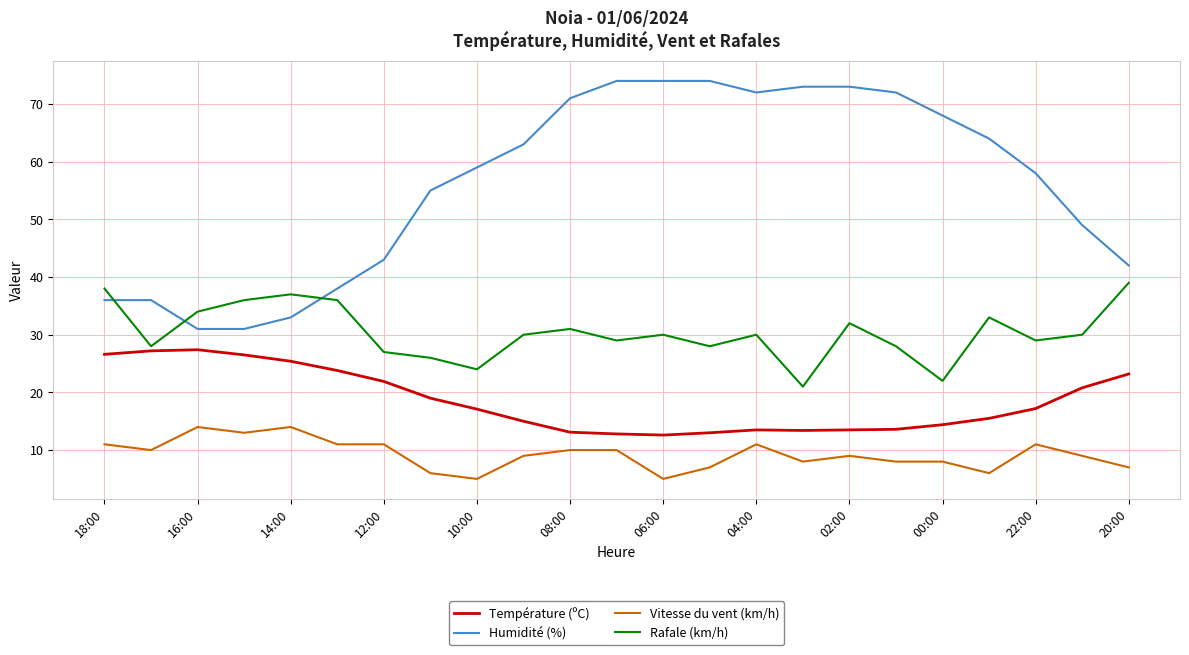

Which series has the largest range (max minus min)?

Humidité (%)